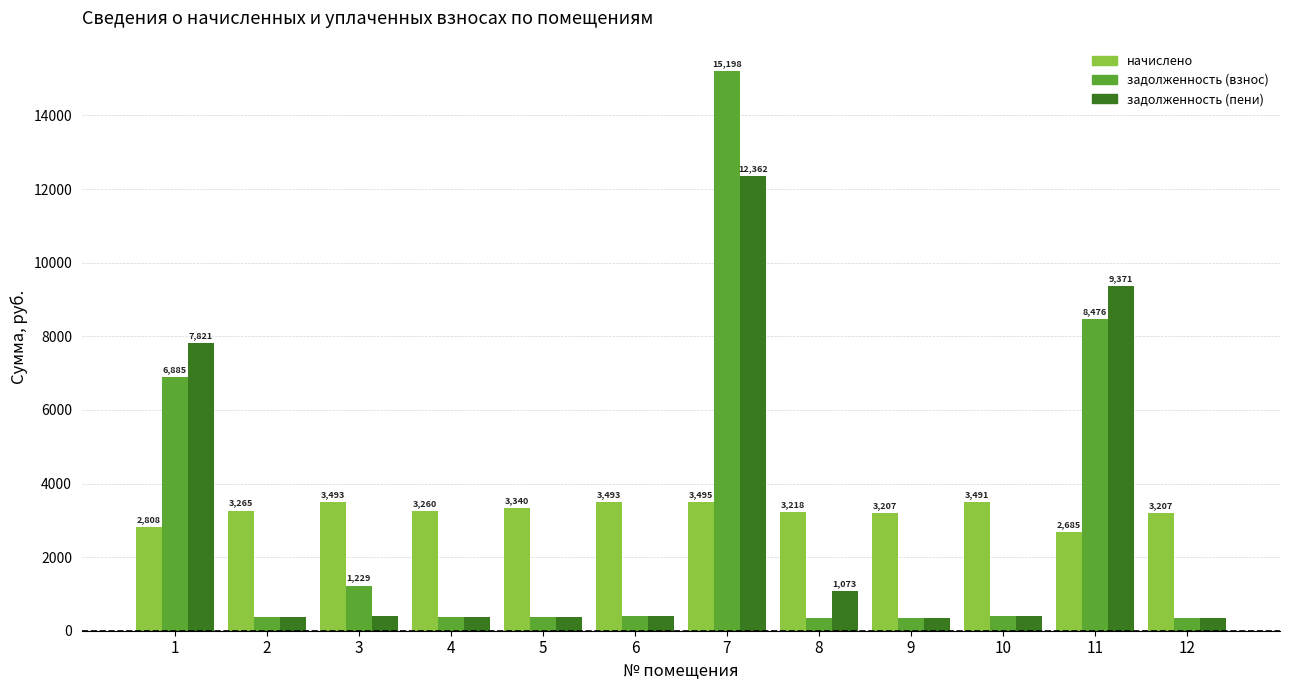

What are all the series names shown in the legend?

начислено, задолженность (взнос), задолженность (пени)